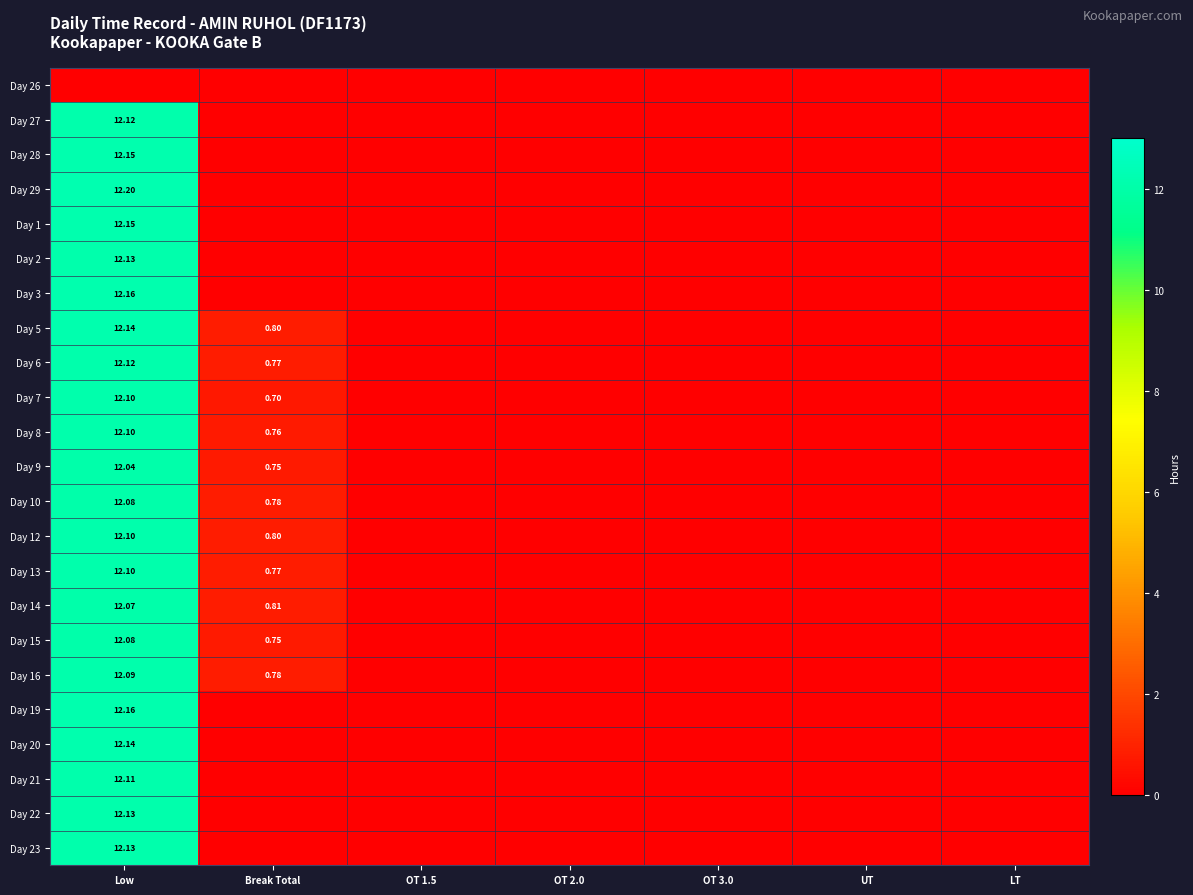

What is the total value across all series at Break Total?

8.5